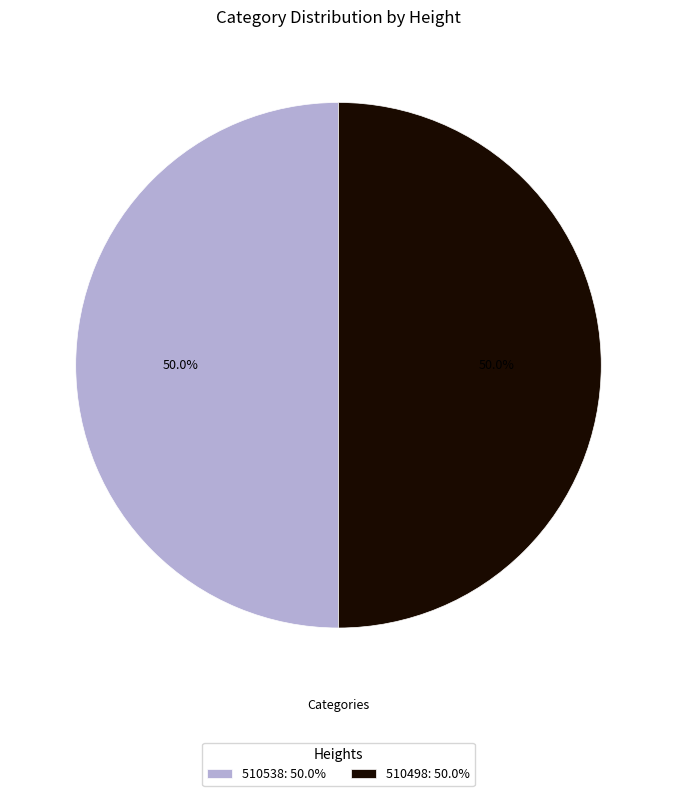

Approximately how many times larger is the value at 510538: 50.0% compared to 510498: 50.0%?

1.0